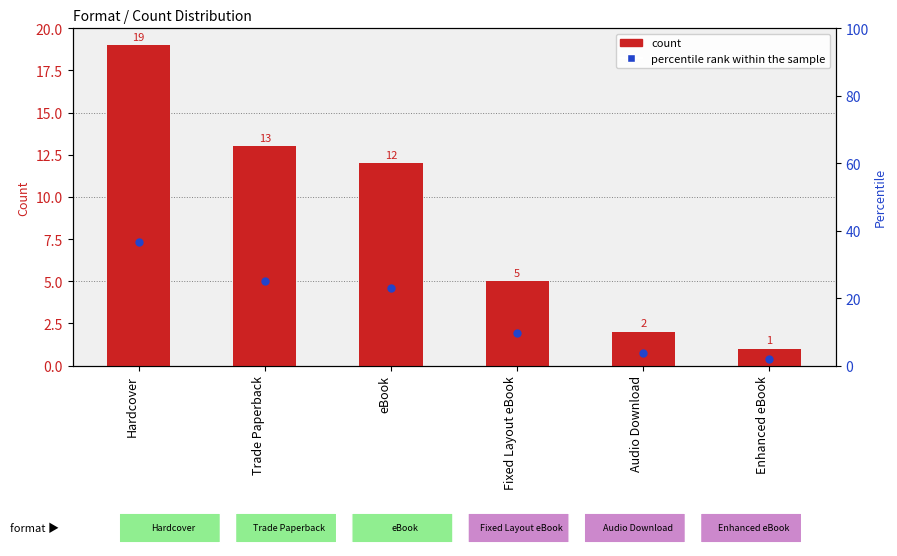

At which category is the sum across all series the highest?

Hardcover